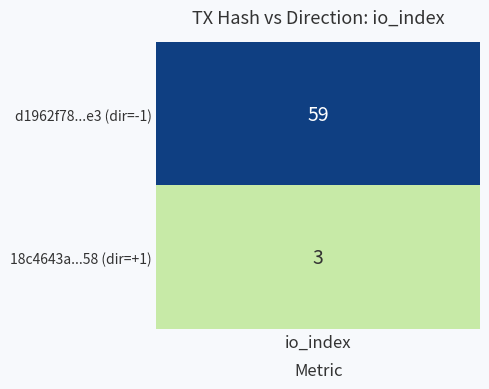

What is the difference between the d1962f78ee2db881037c71932bb864c743a25e3 values at direction and io_index?

60